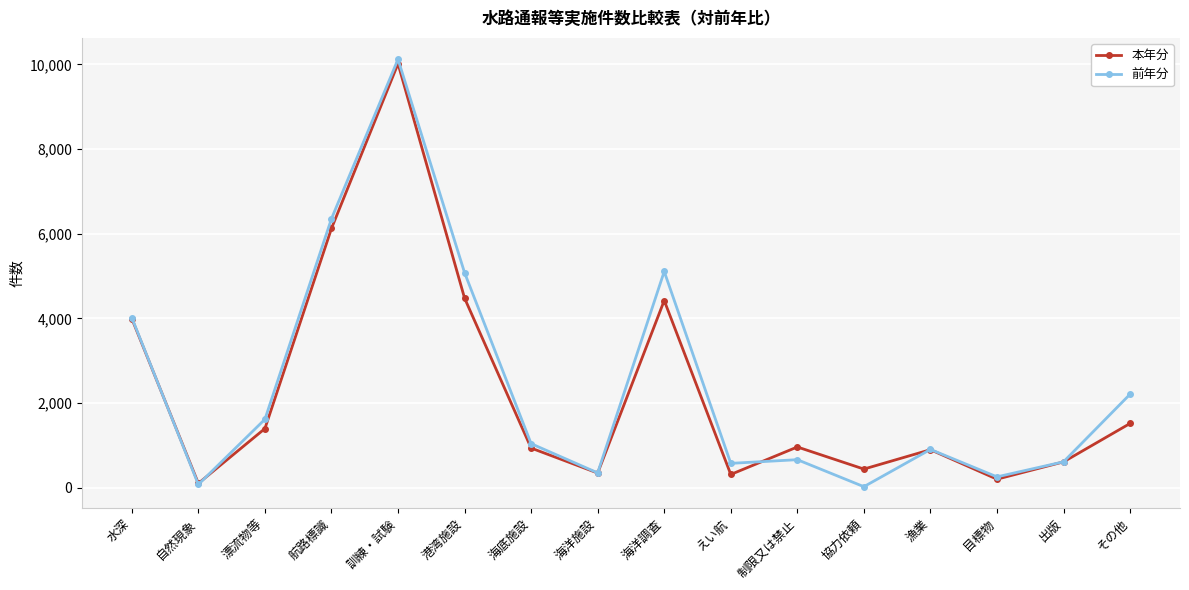

Where is the first local maximum for 本年分?

訓練・試験